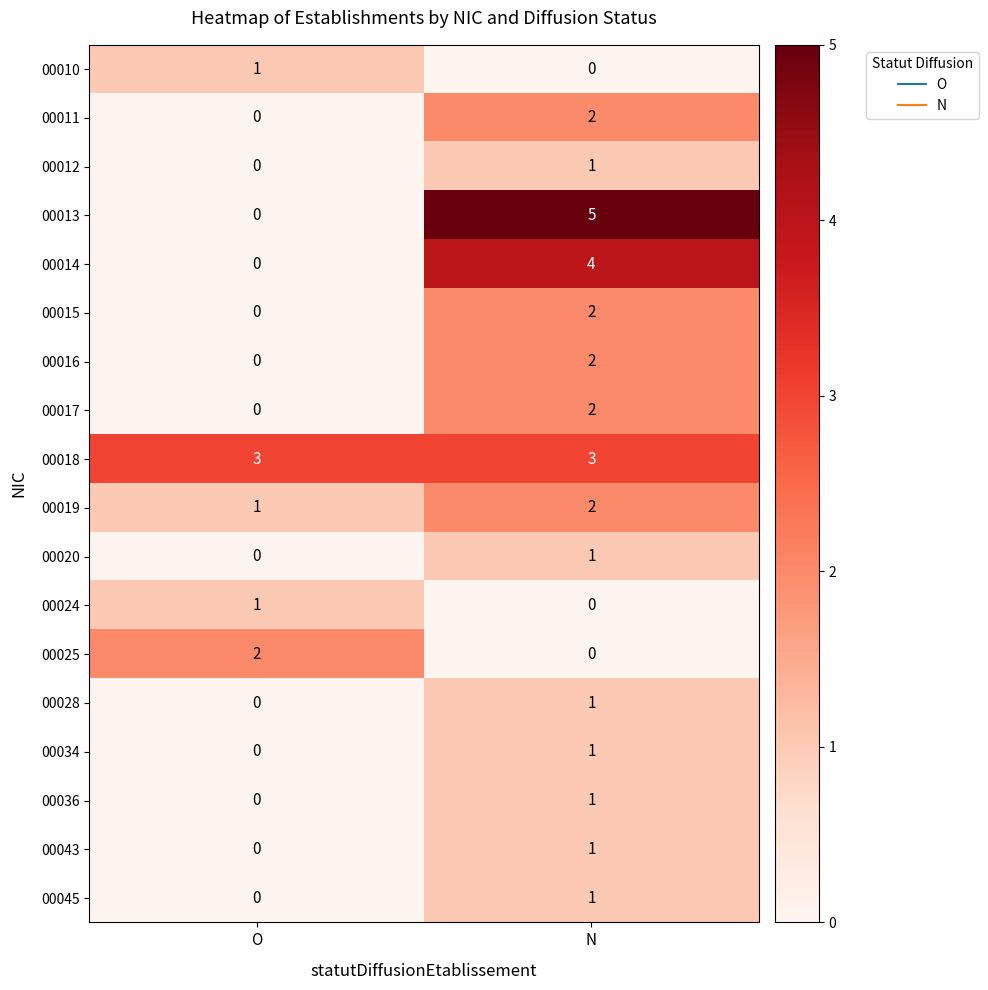

Which series has the largest total across all categories?

00018